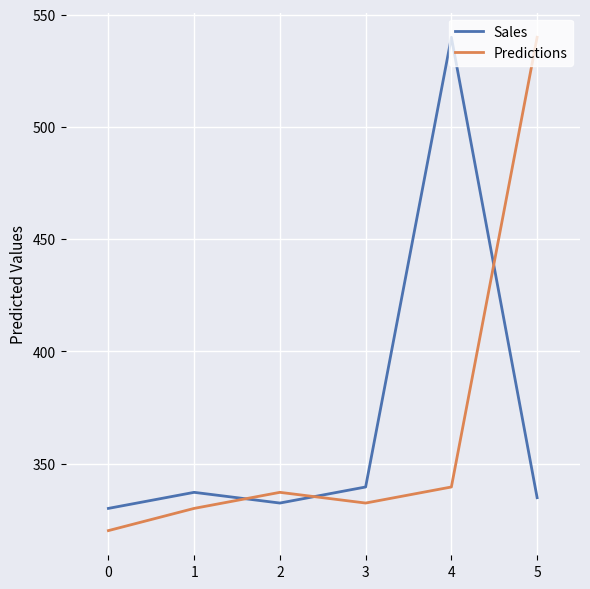

Rank the categories by Sales value from highest to lowest.

4, 3, 1, 5, 2, 0